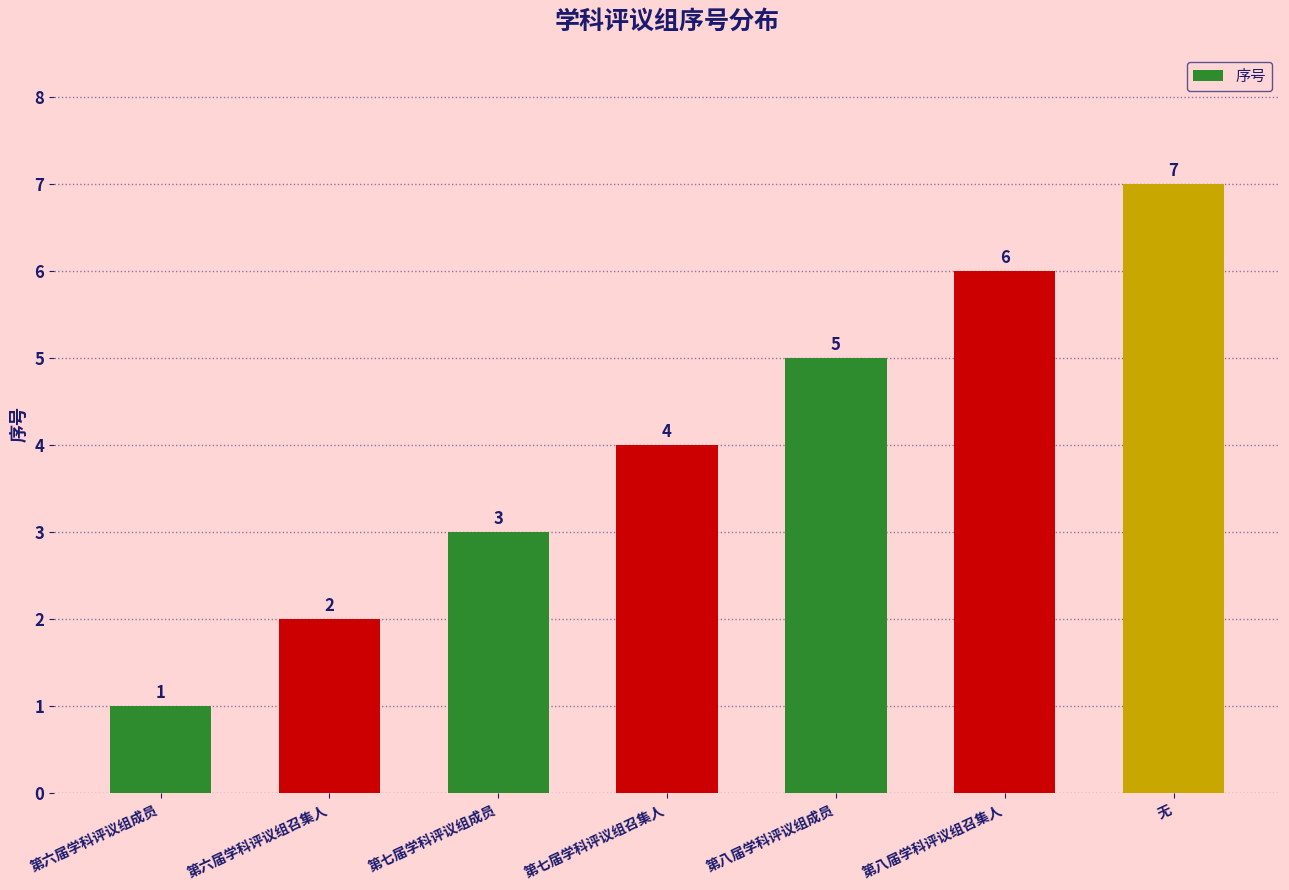

Reading left to right, what are all the values shown in this chart?

1	2	3	4	5	6	7